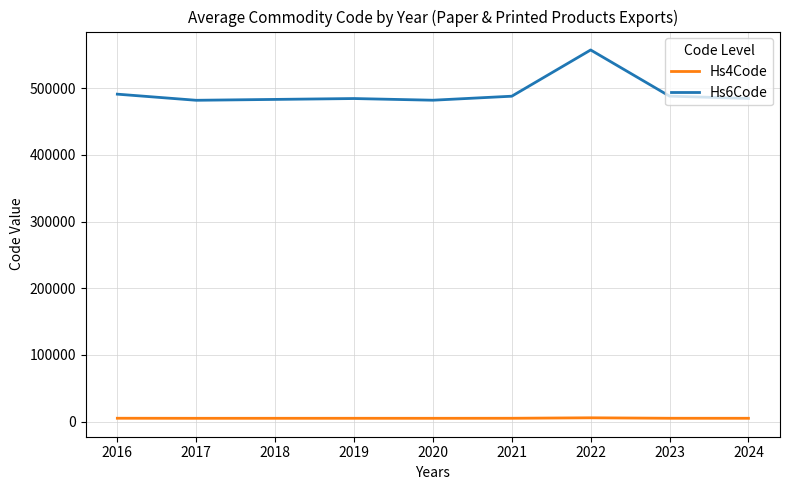

The value of Hs6Code at 2024 is 484776.7. True or false?

True